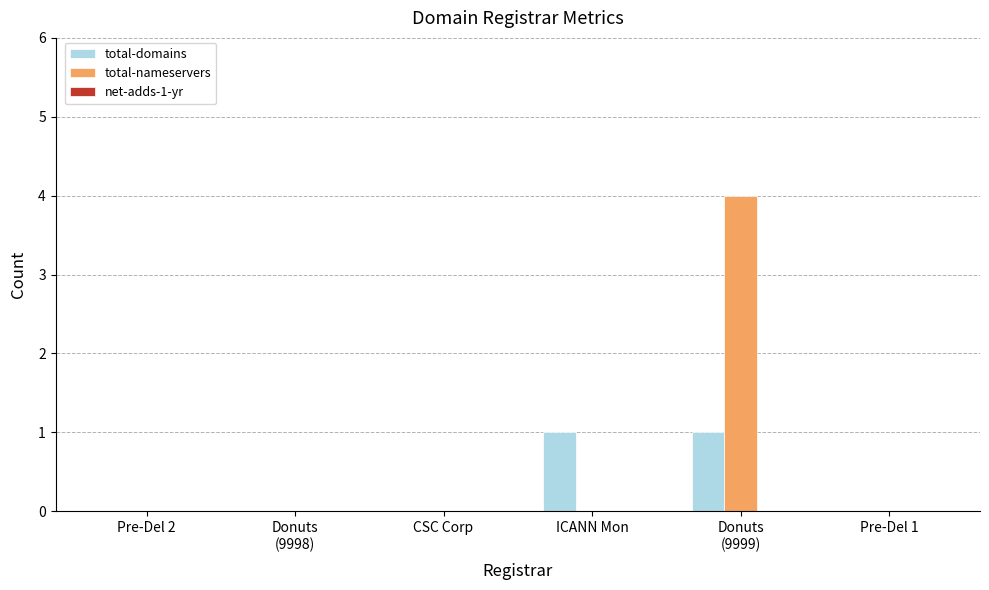

Which series has the largest total across all categories?

total-nameservers